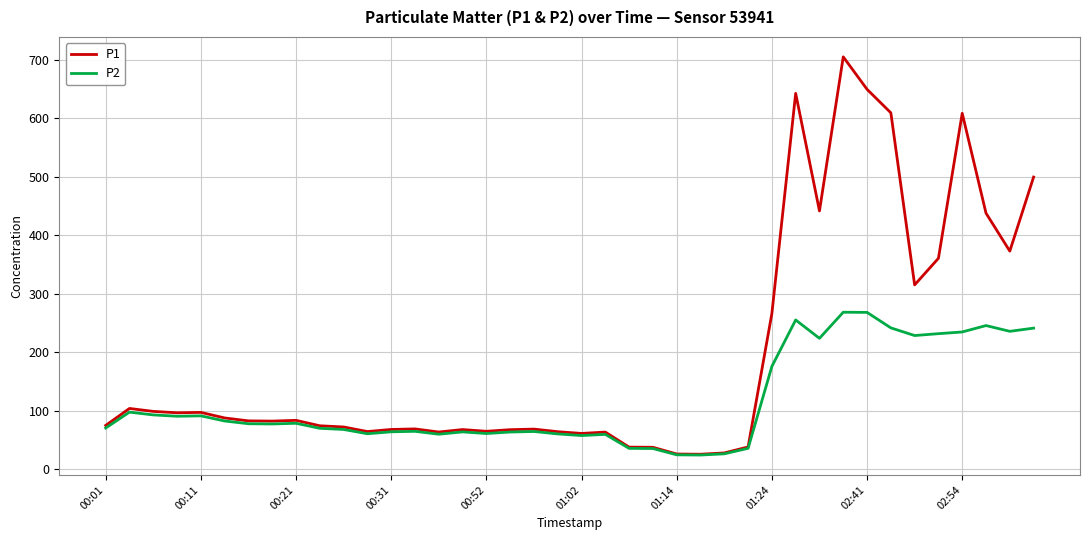

What is the smallest value displayed?

23.9